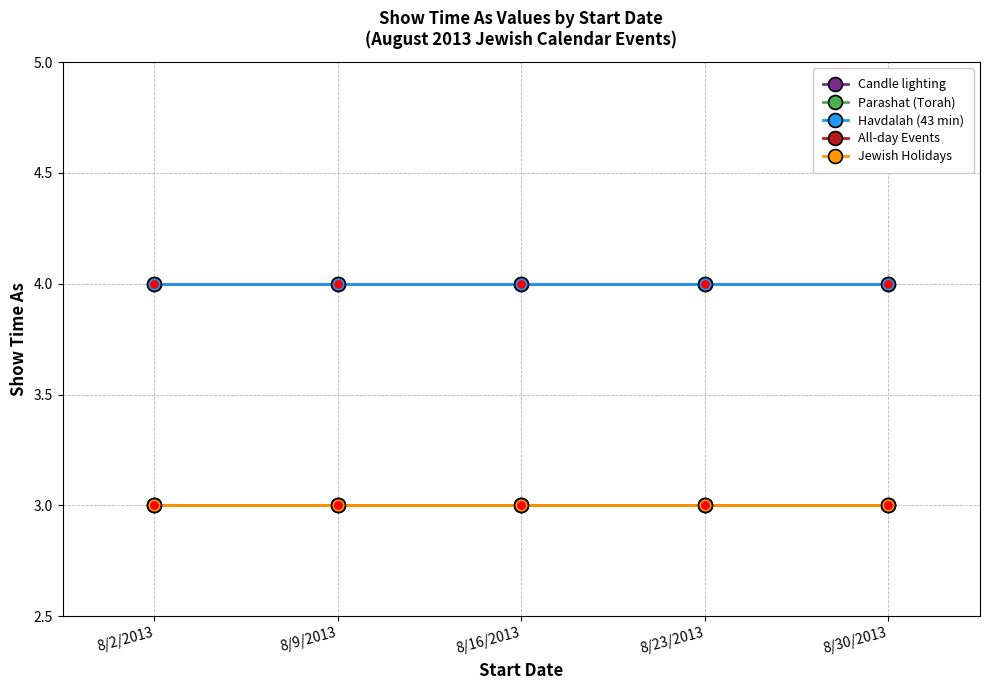

Is this an area chart (filled region under the line)?

No